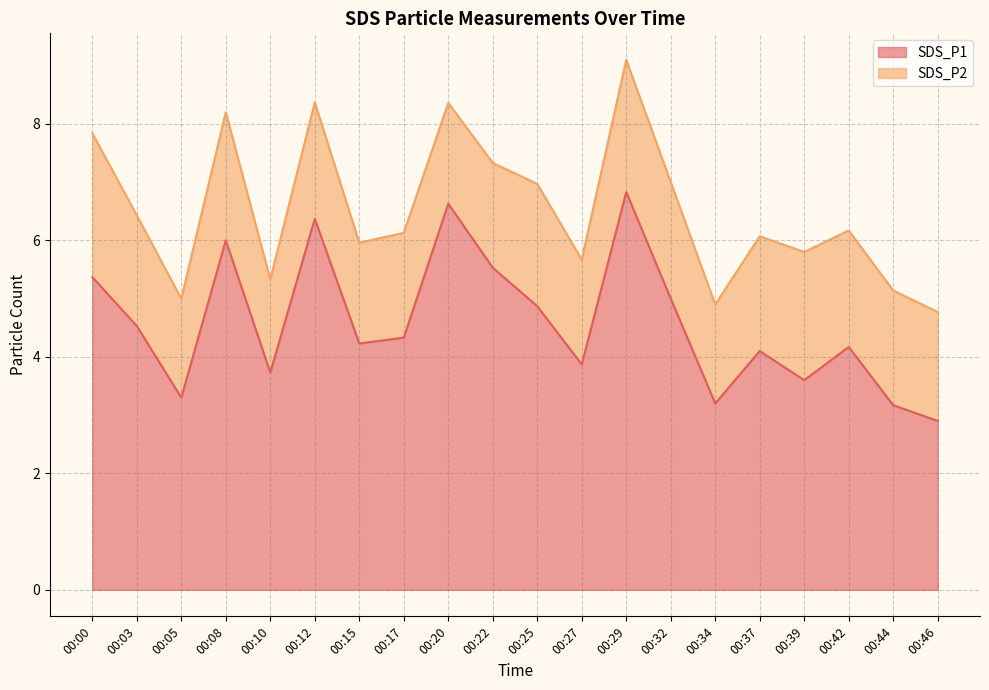

Rank the categories by value from highest to lowest.

00:29, 00:20, 00:12, 00:08, 00:22, 00:00, 00:32, 00:25, 00:03, 00:17, 00:15, 00:42, 00:37, 00:27, 00:10, 00:39, 00:05, 00:34, 00:44, 00:46